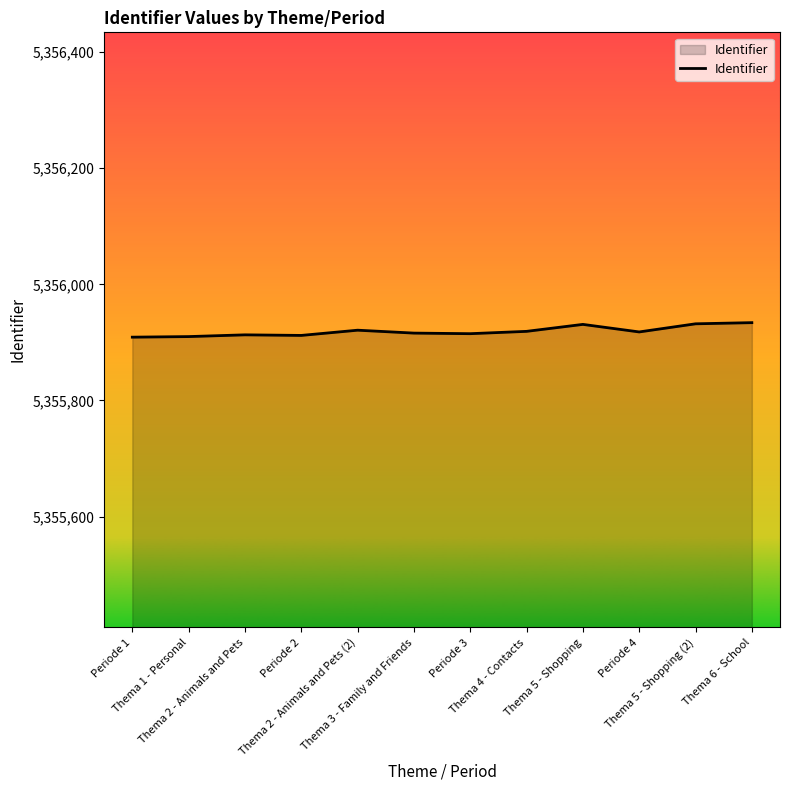

What is the sum of all values?

64271030